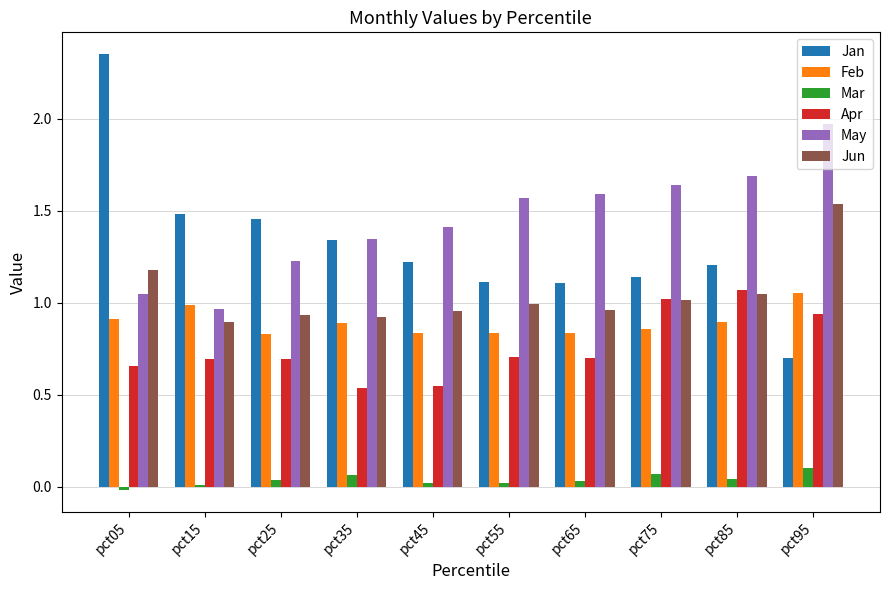

What is the total value across all series at pct35?

5.1